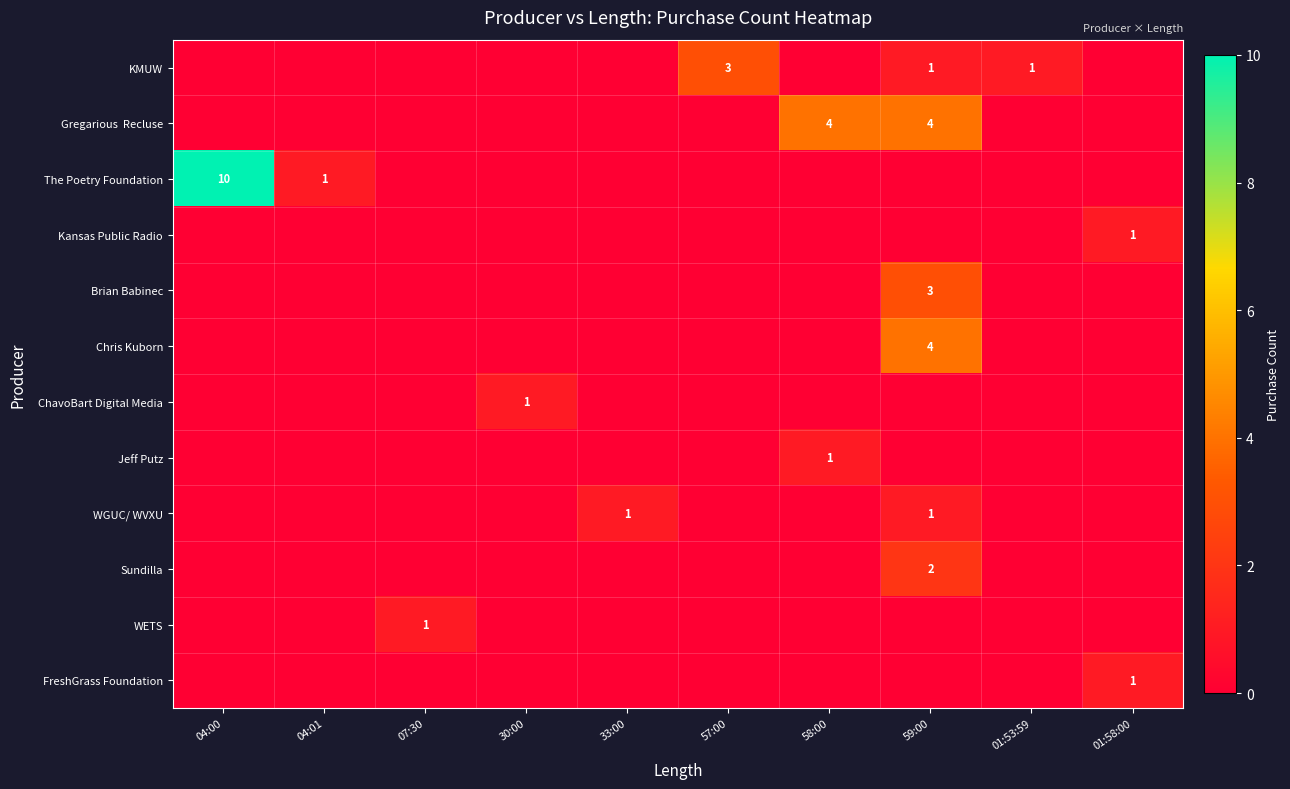

Is it true that WETS equals 1 at 07:30?

True